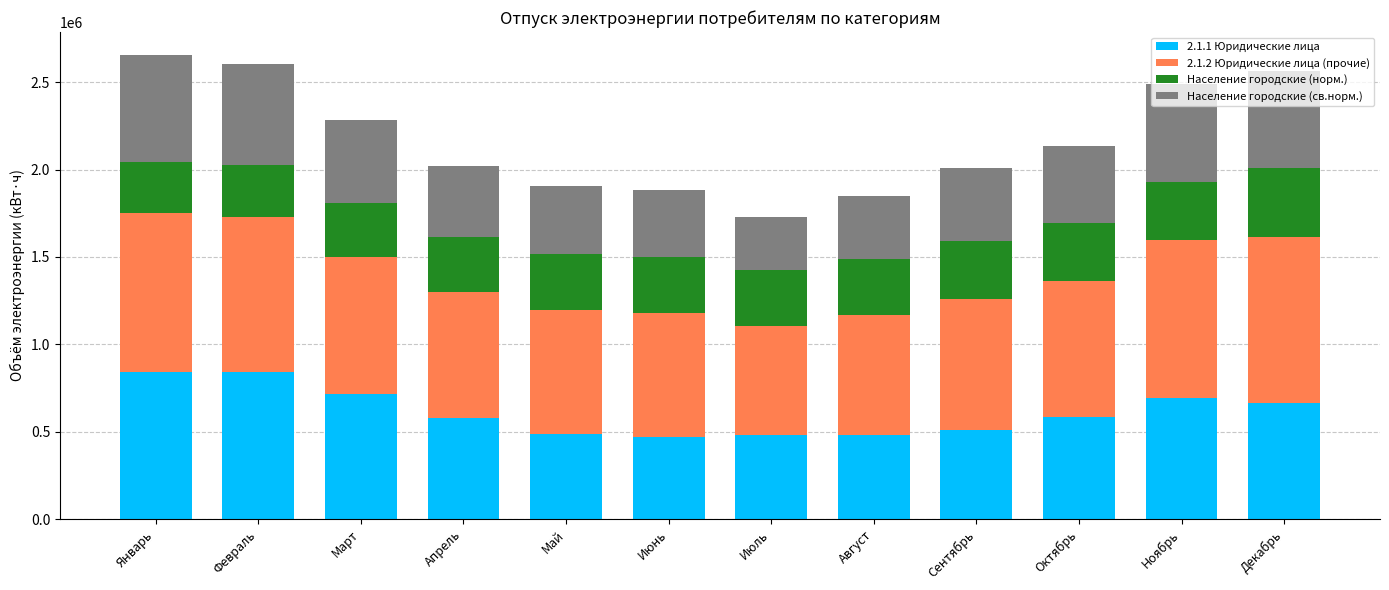

What is the total value across all series at Июнь?

1884760